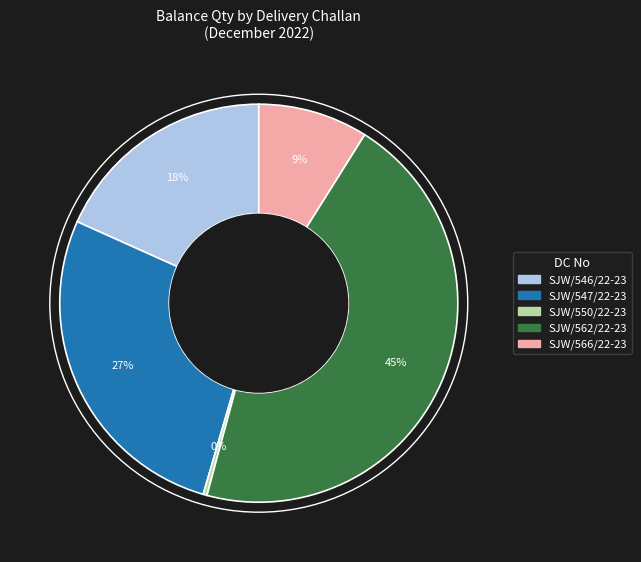

How many slices are in this pie chart?

5